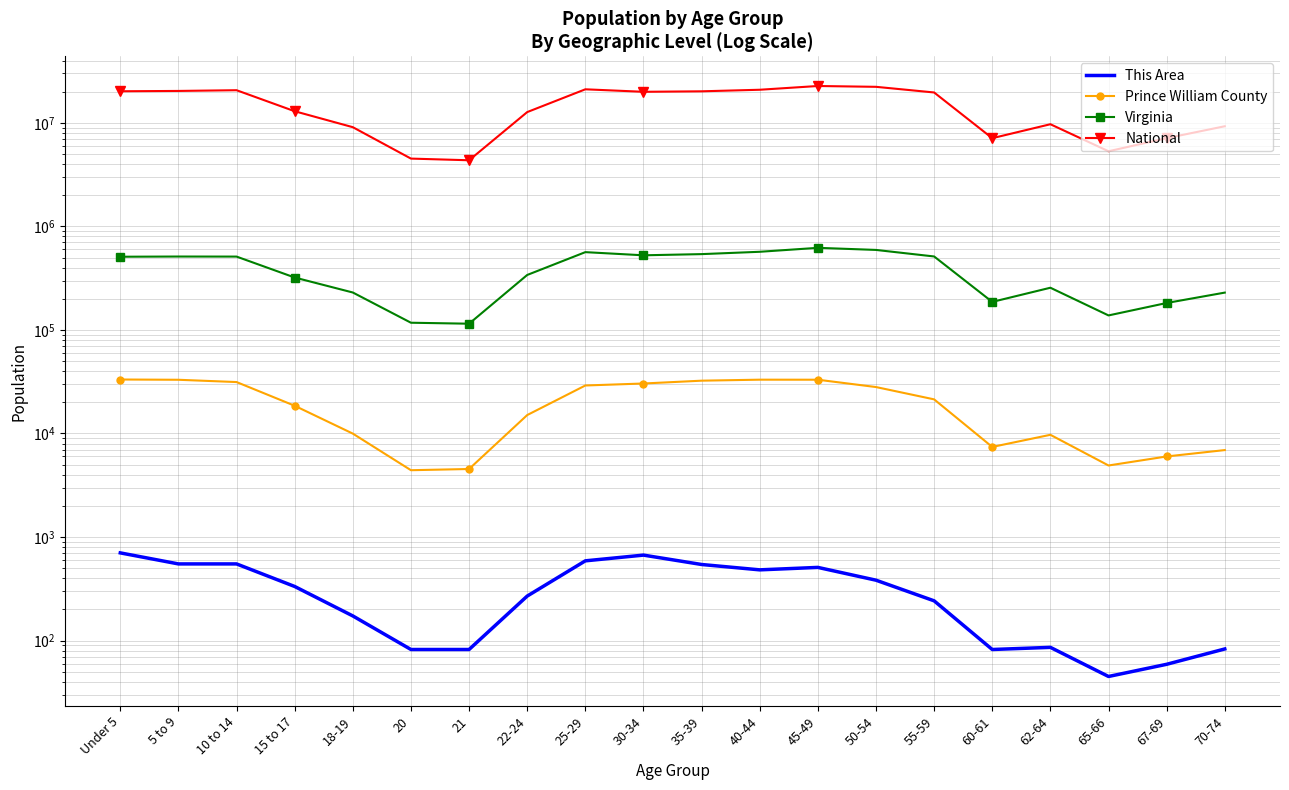

How many data points in This Area are less than 333?

10